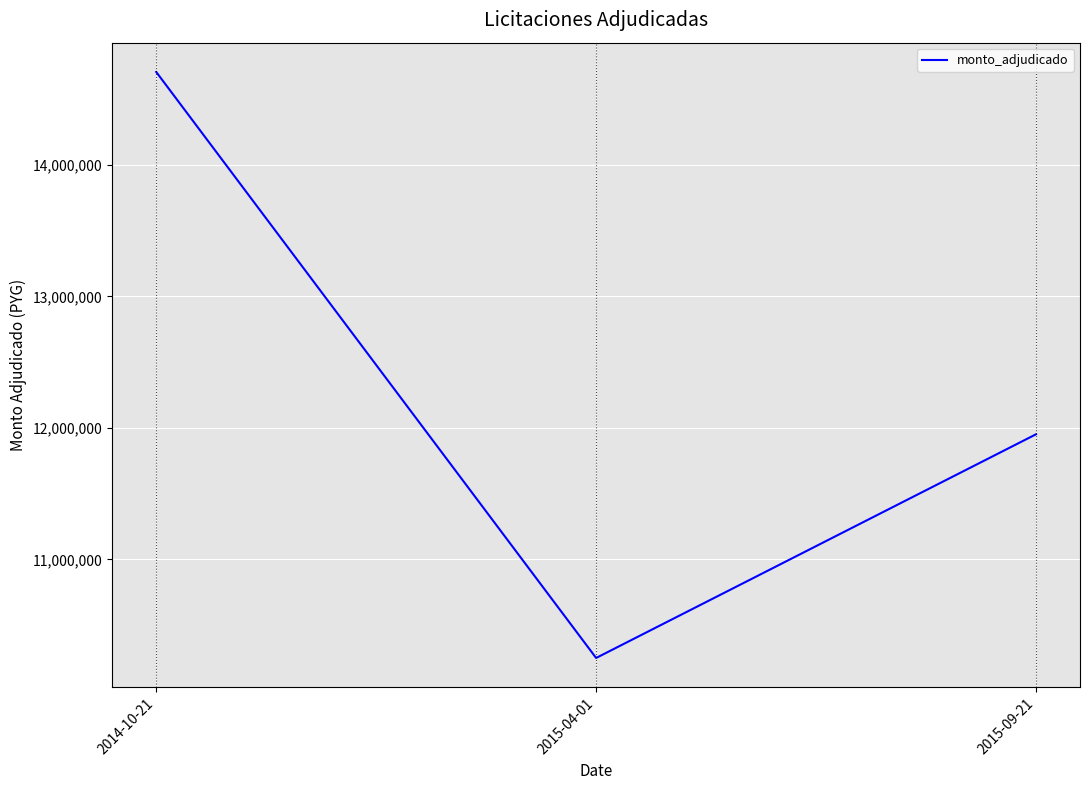

The chart shows a value of 11951400 at 2015-09-21. True or false?

True